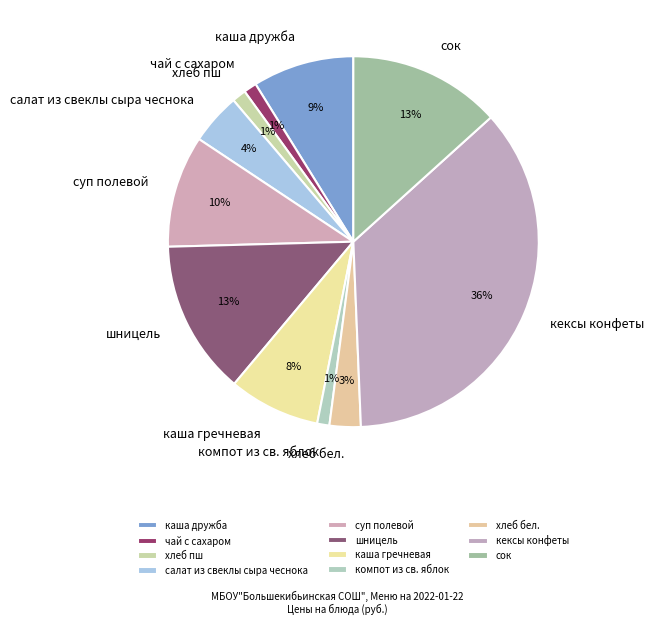

What is the largest slice in the pie chart?

кексы конфеты